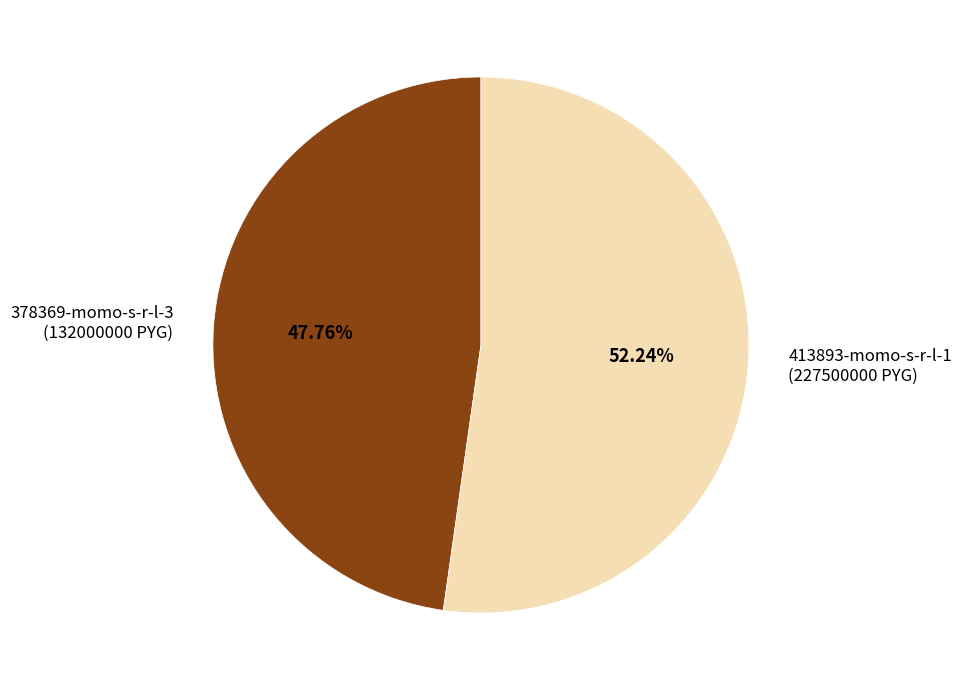

How many segments does this pie chart have?

2